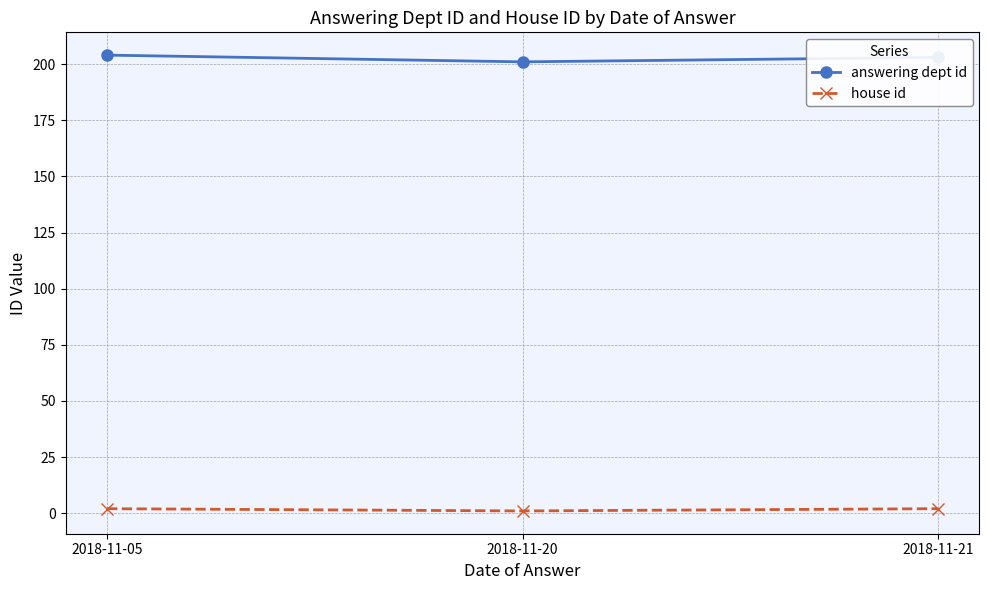

What is the minimum value shown in the chart?

1